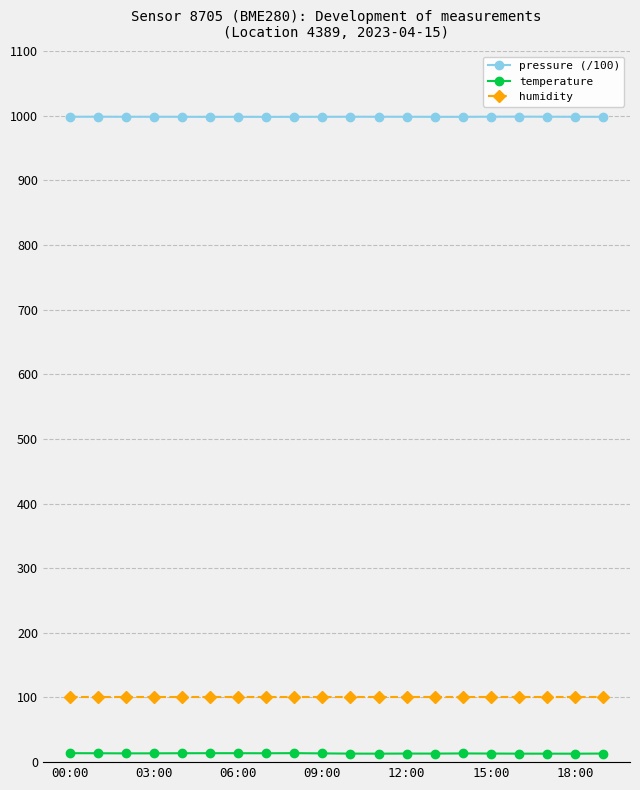

List the series in order of their peak value, lowest first.

temperature, humidity, pressure (/100)